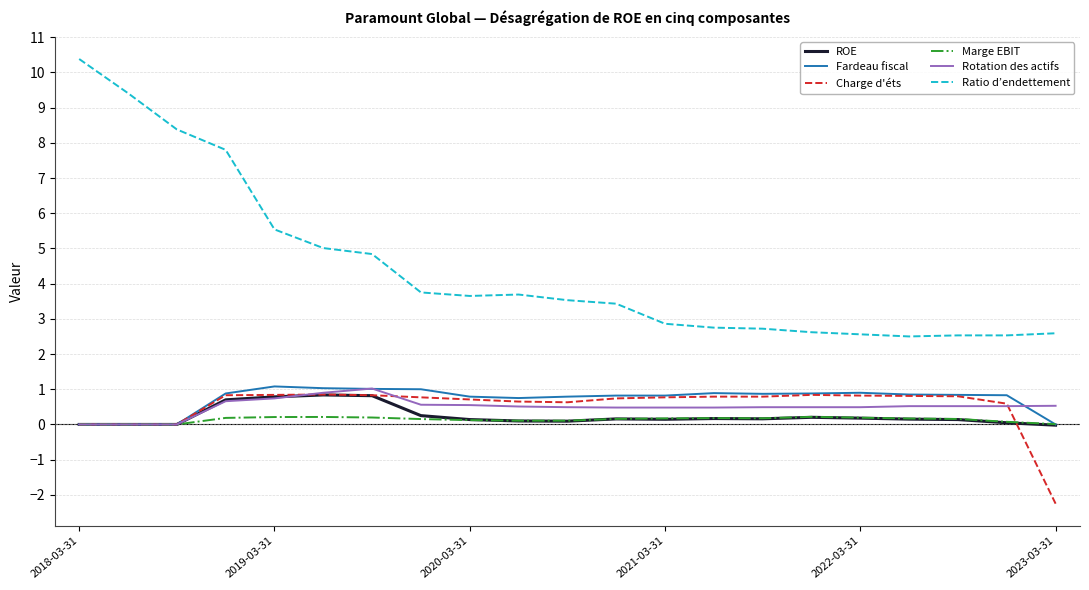

True or false: Ratio d’endettement and Fardeau fiscal cross at least once.

False